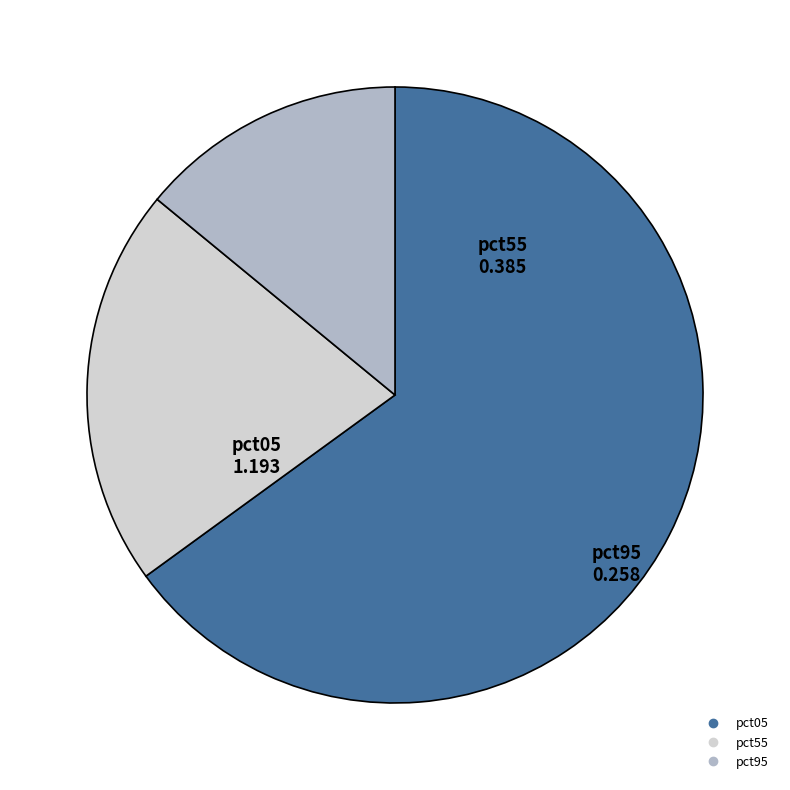

Does any single category account for the majority?

Yes